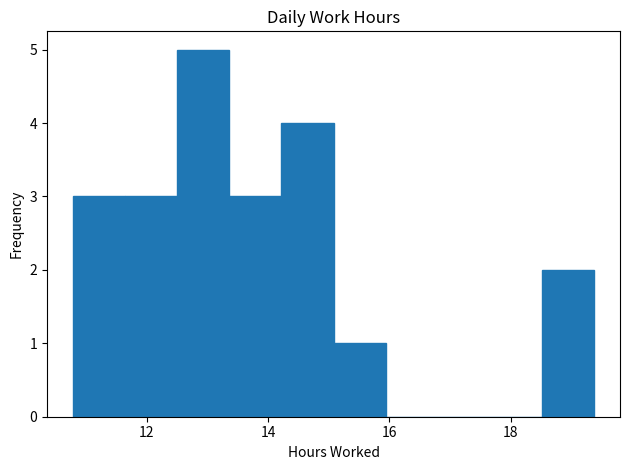

Which range on the x-axis has the tallest bar?

12.6 to 13.4